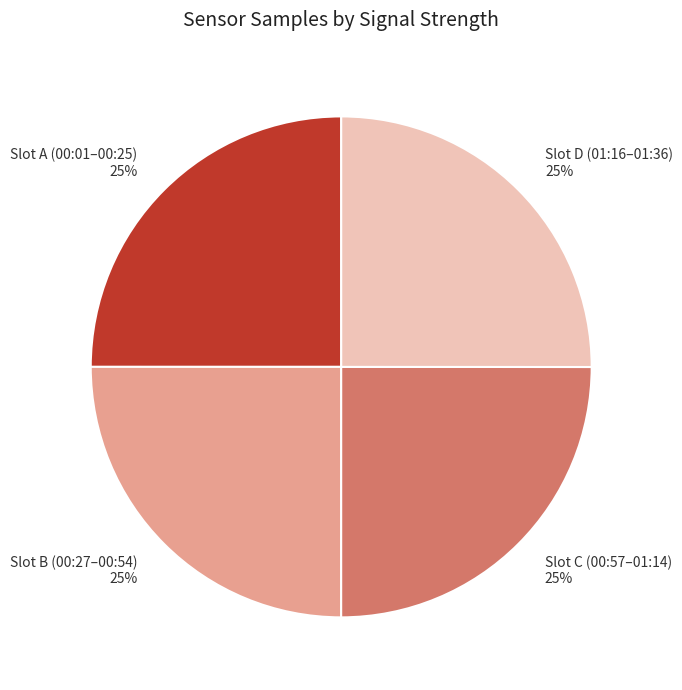

The Slot B (00:27–00:54) slice represents 32% of the pie. True or false?

False